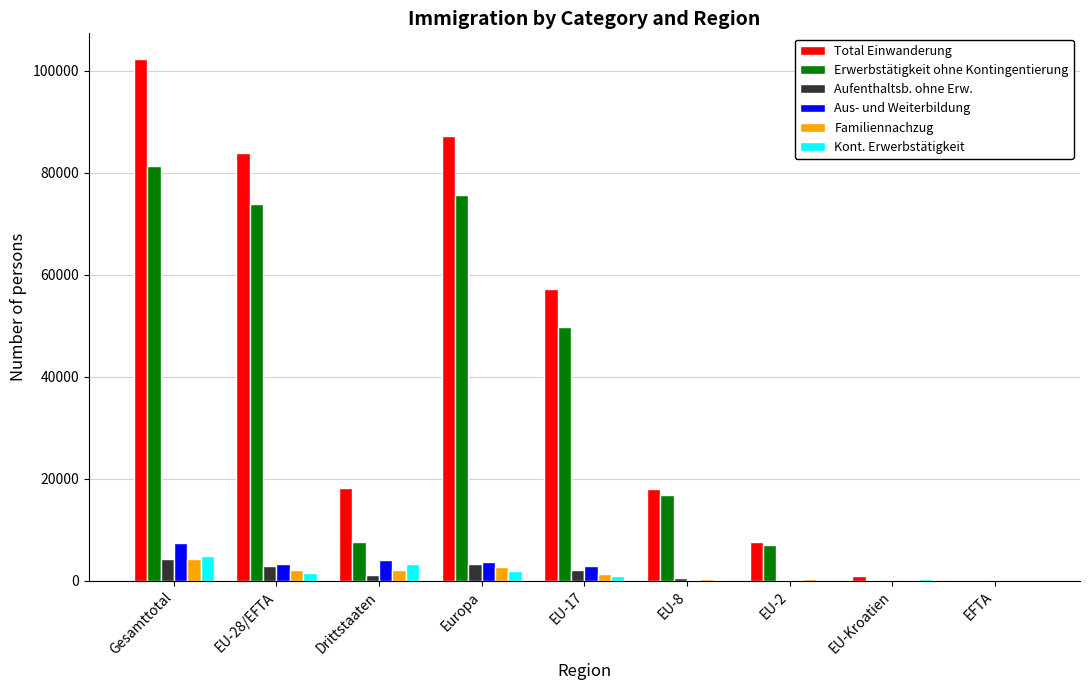

At which label does Total Einwanderung first exceed 18291?

Gesamttotal